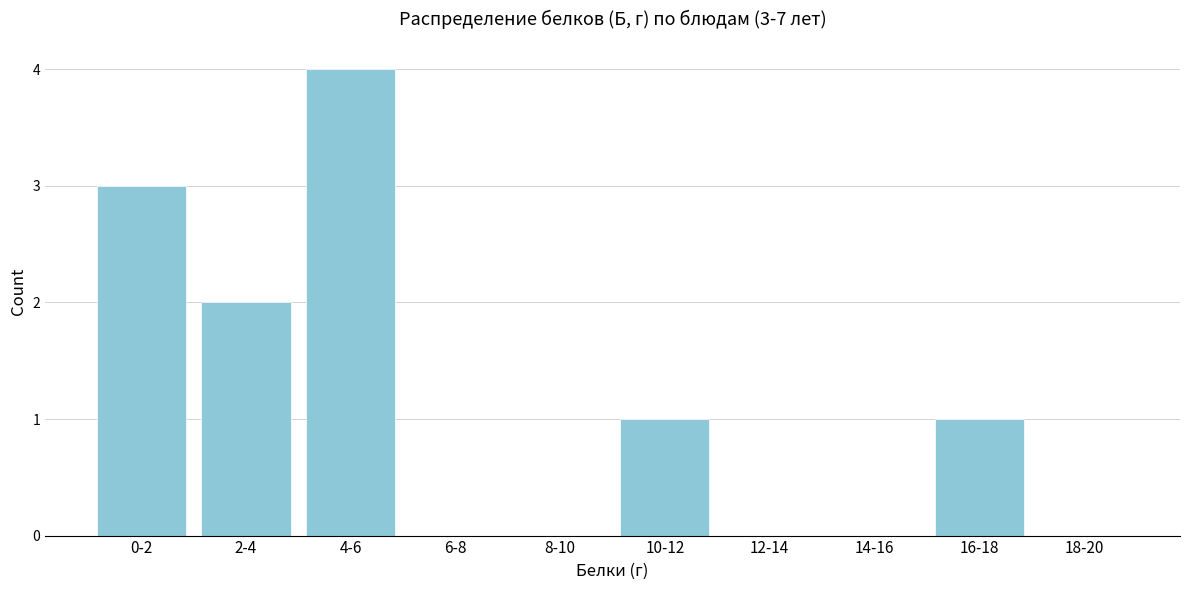

Reading left to right, transcribe all the data shown in this chart.

0-2=3	2-4=2	4-6=4	6-8=0	8-10=0	10-12=1	12-14=0	14-16=0	16-18=1	18-20=0